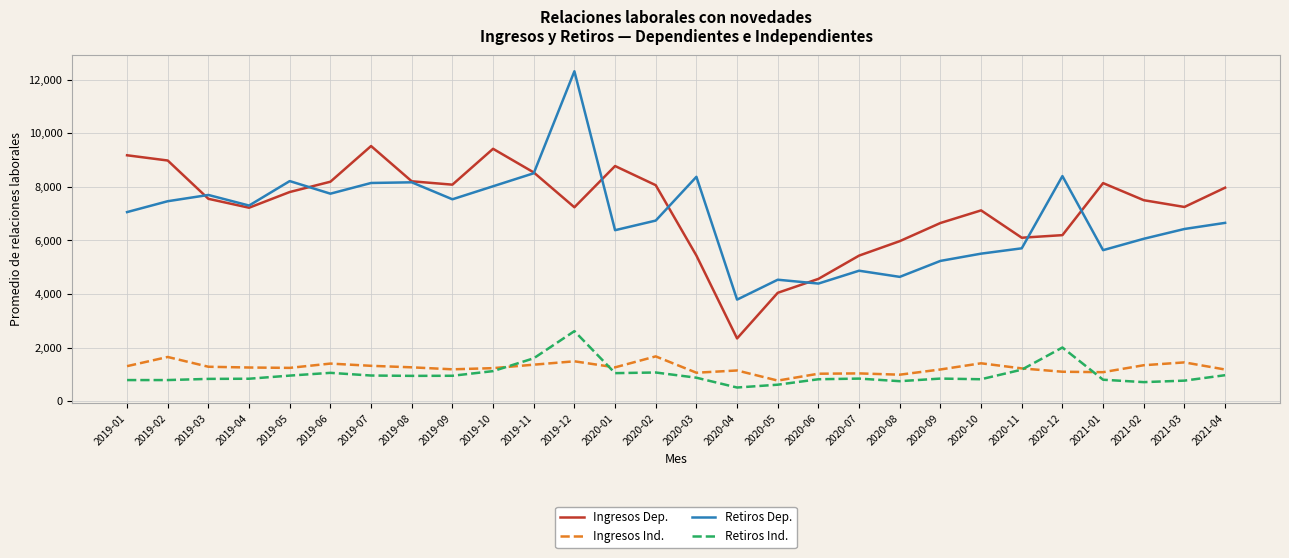

Rank the series by their maximum value, from highest to lowest.

Retiros Dep., Ingresos Dep., Retiros Ind., Ingresos Ind.